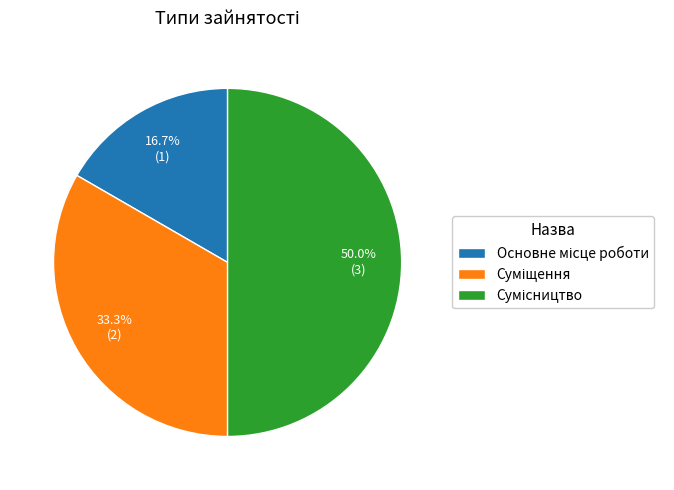

To the nearest percent, what percentage of the pie is Основне місце роботи?

17%